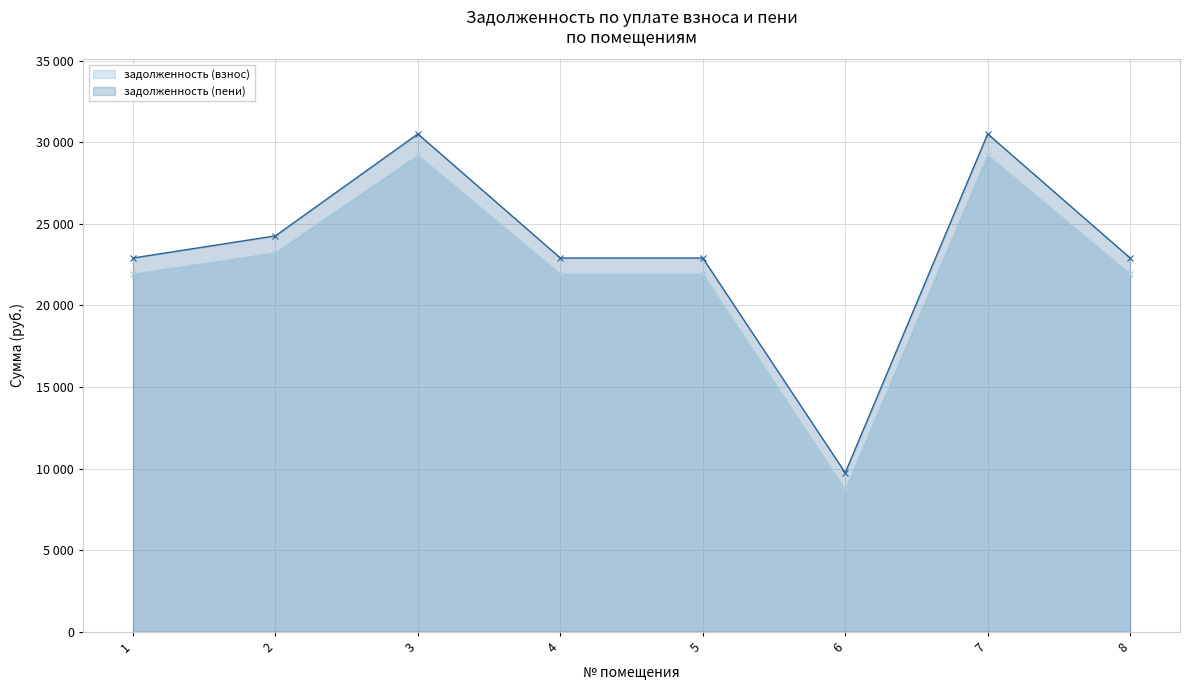

Between 6 and 7, which series saw the biggest shift?

задолженность (пени)